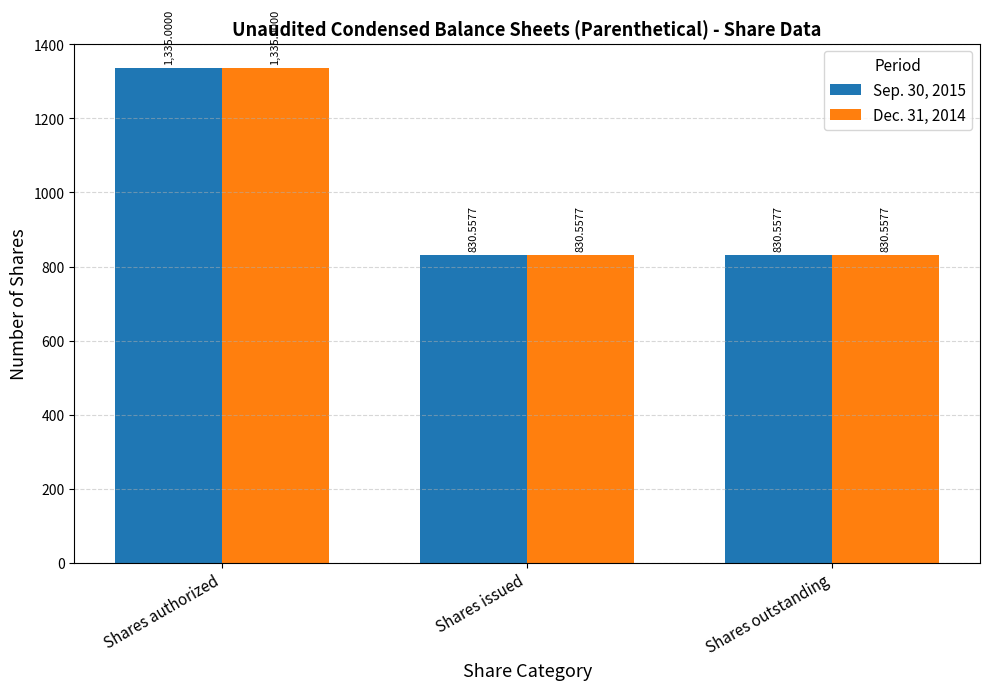

The Sep. 30, 2015 series shows 830.6 at Shares outstanding. True or false?

True